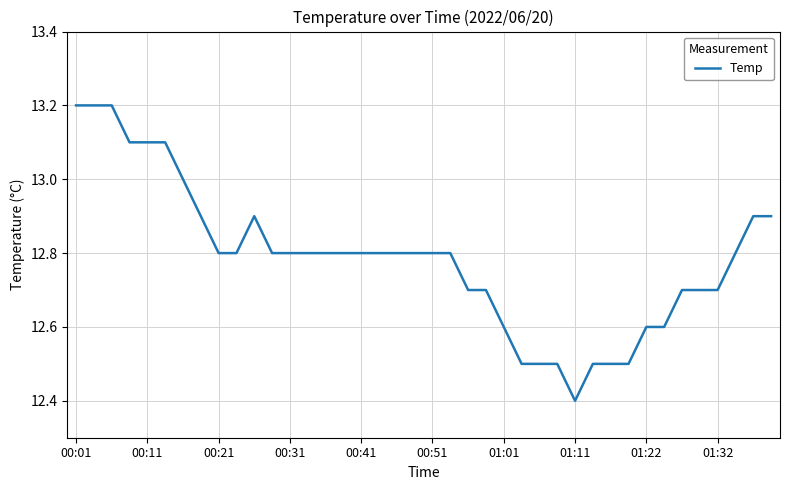

What is the minimum value shown in the chart?

12.4